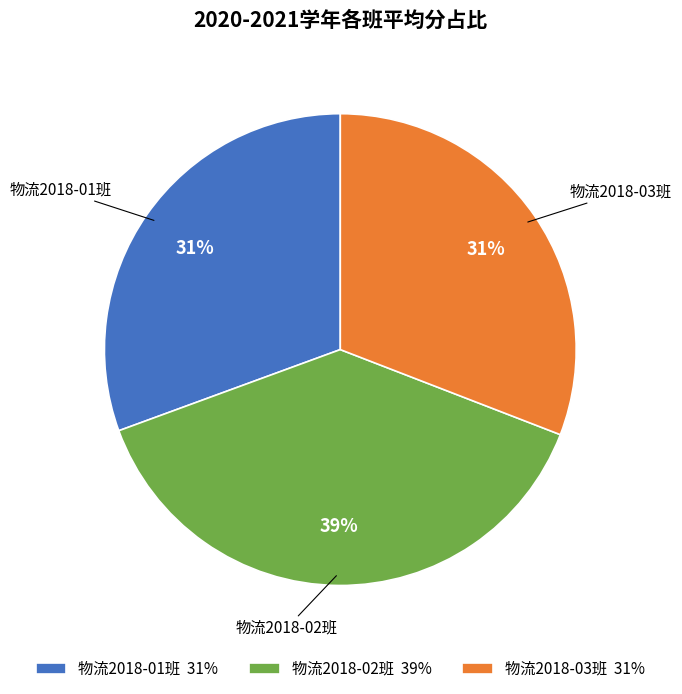

True or false: 物流2018-03班 31% accounts for 22% of the total.

False